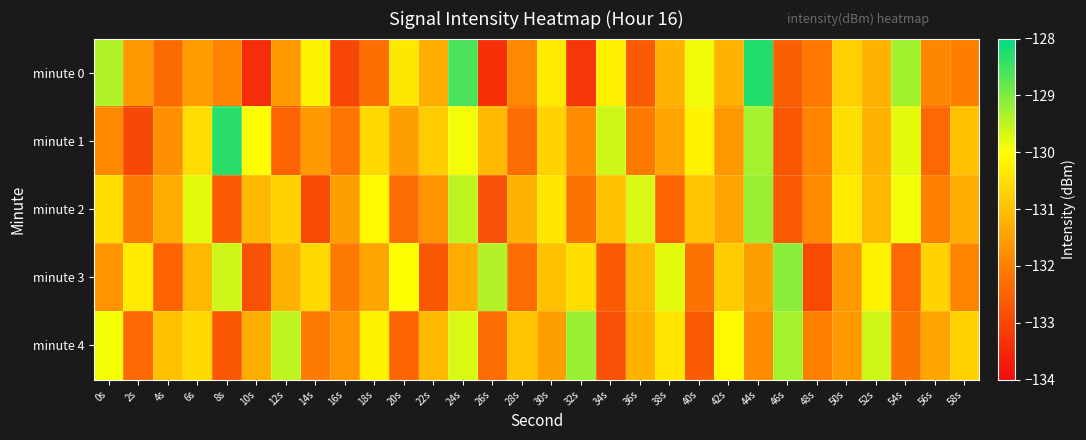

Rank the series at 46s from highest to lowest value.

minute 3, minute 4, minute 0, minute 2, minute 1